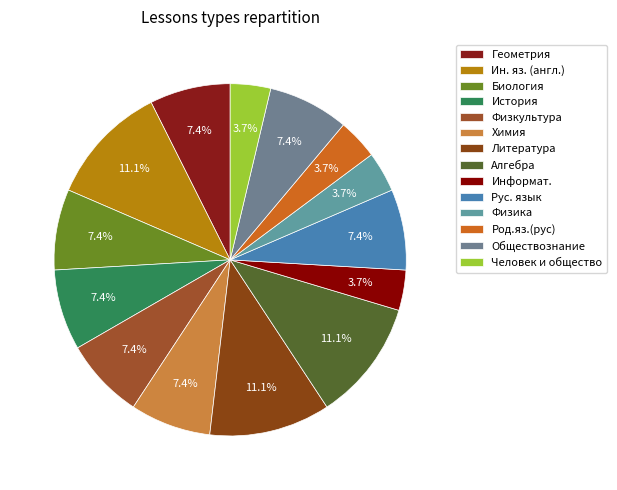

To the nearest percent, what is the average slice percentage?

7%